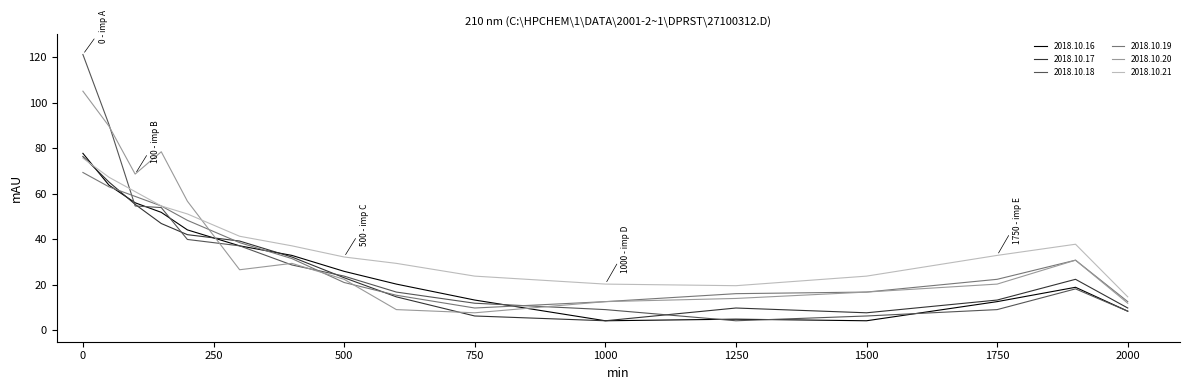

What is the smallest value displayed?

4.2